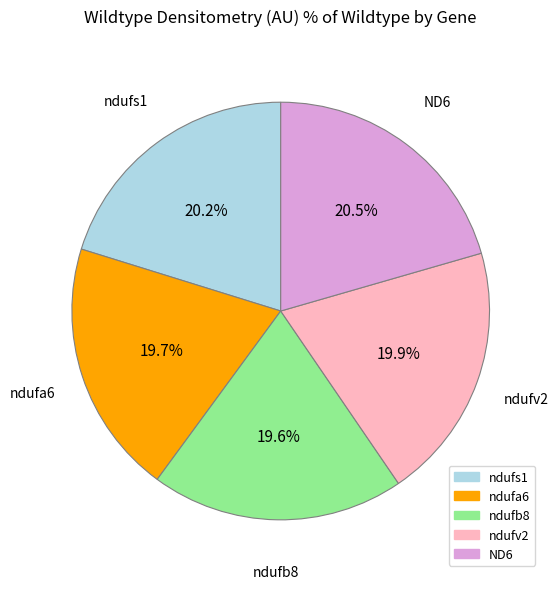

Combined, what portion of the pie is ndufb8 and ND6?

40.1%